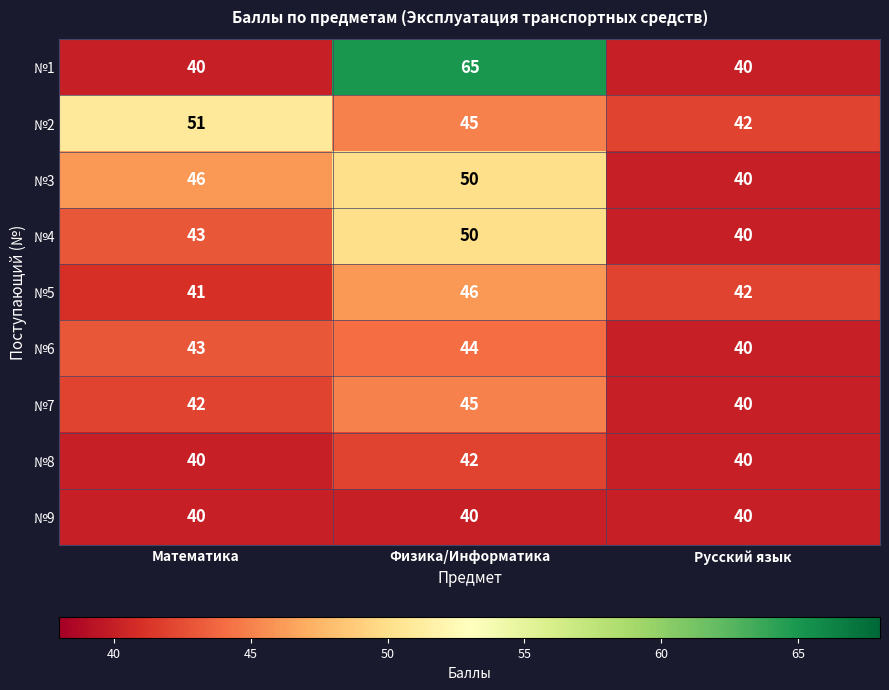

Count the number of data series in this chart.

9